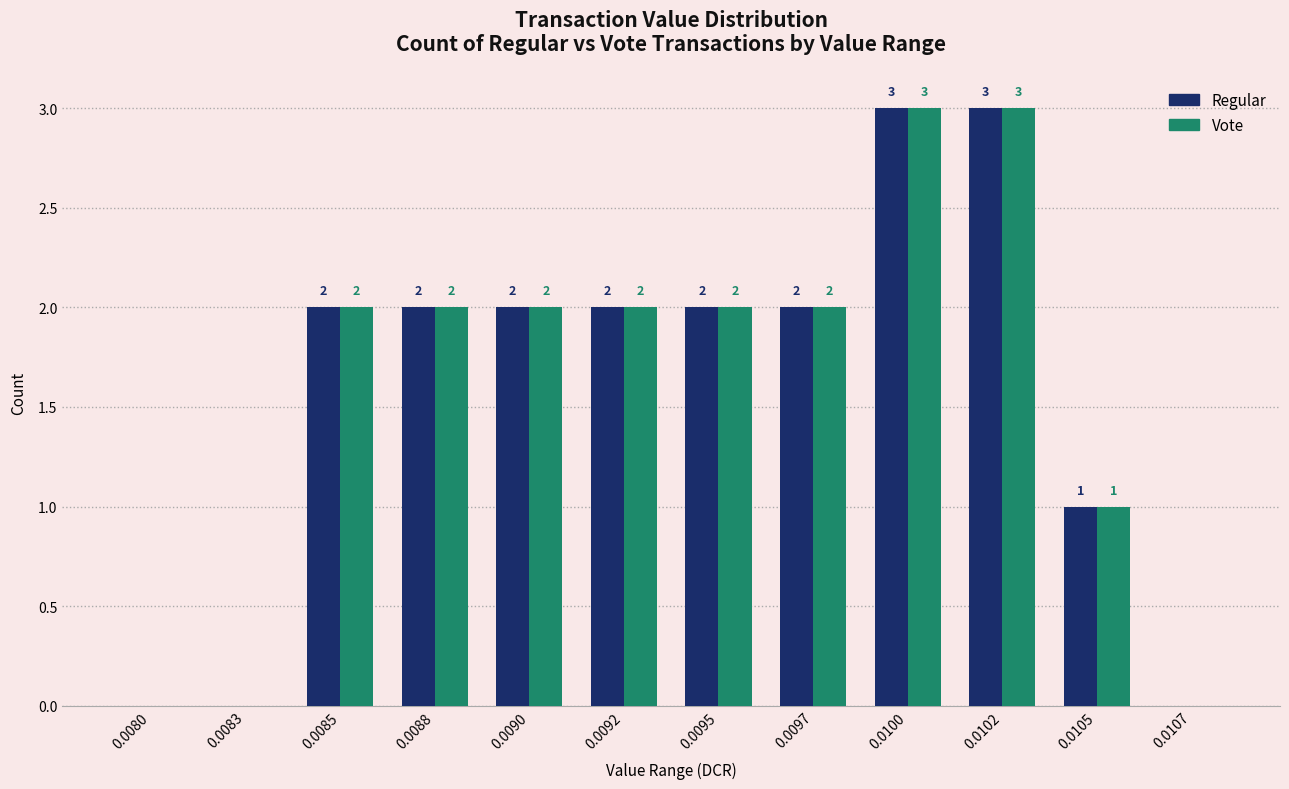

Reading left to right, transcribe all the data shown in this chart.

Regular: 0	0	2	2	2	2	2	2	3	3	1	0
Vote: 0	0	2	2	2	2	2	2	3	3	1	0